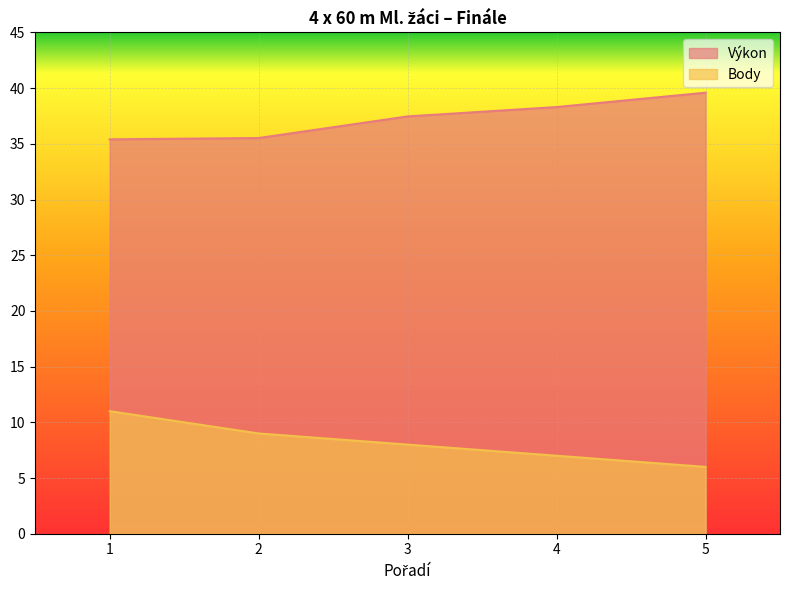

True or false: Body has a value of 8.0 at 3.

True